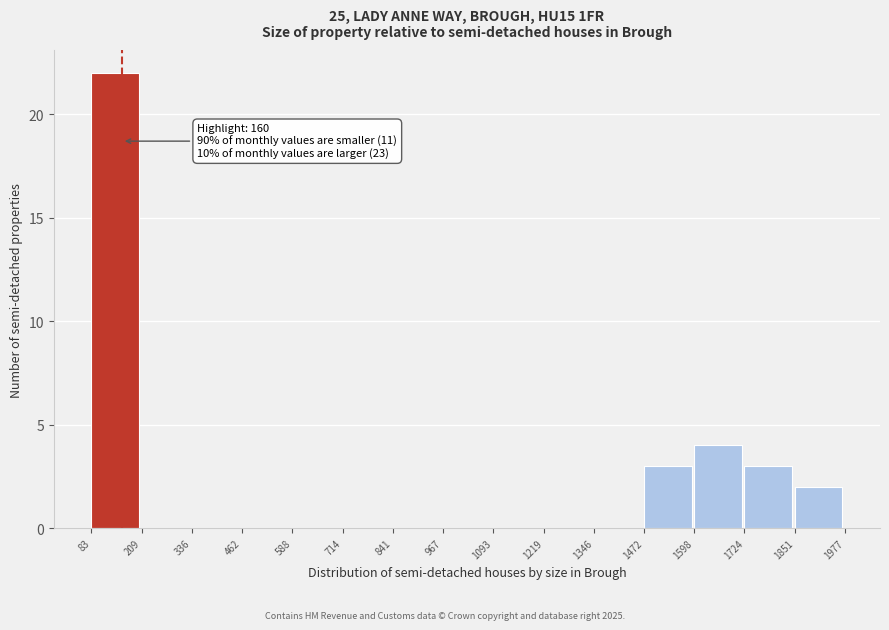

Which range on the x-axis has the tallest bar?

83 to 209